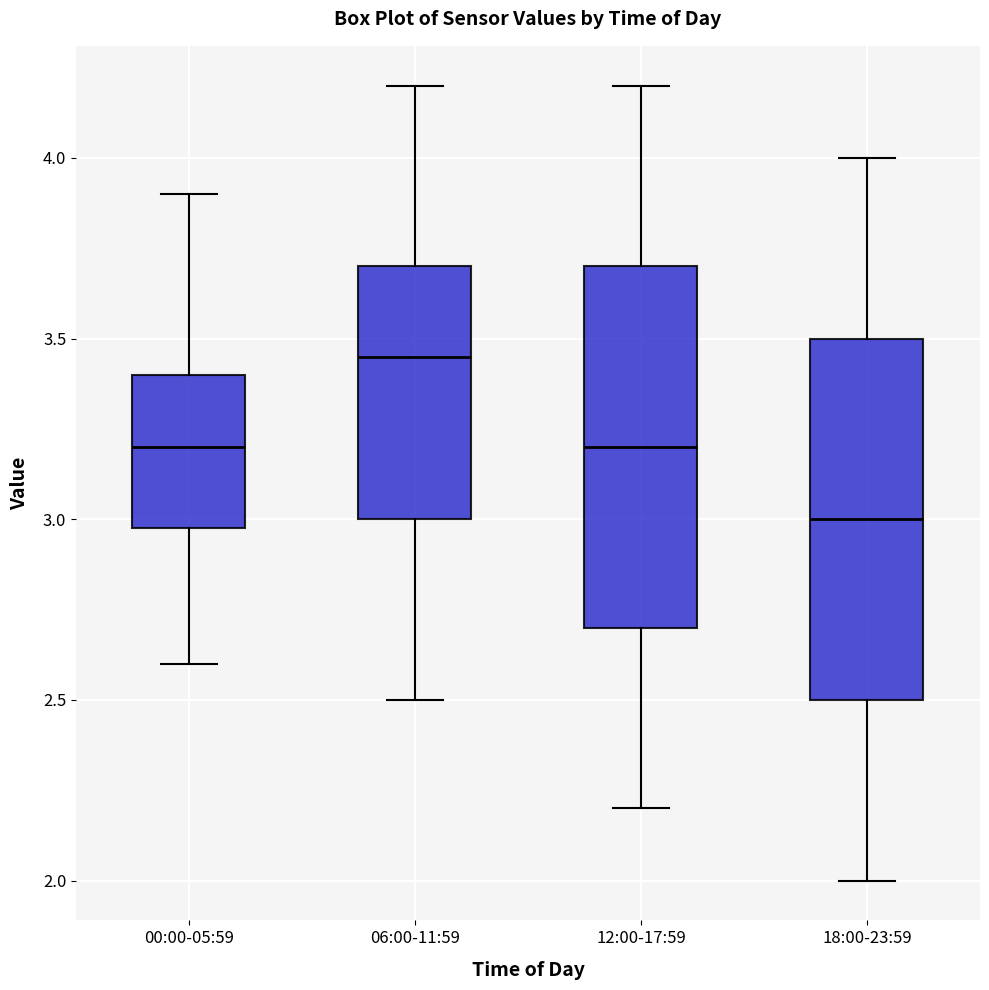

Where does the upper whisker of the box for 12:00-17:59 end on the y-axis? The values are not printed on the chart, so give them approximately, as read against the axis.

4.20